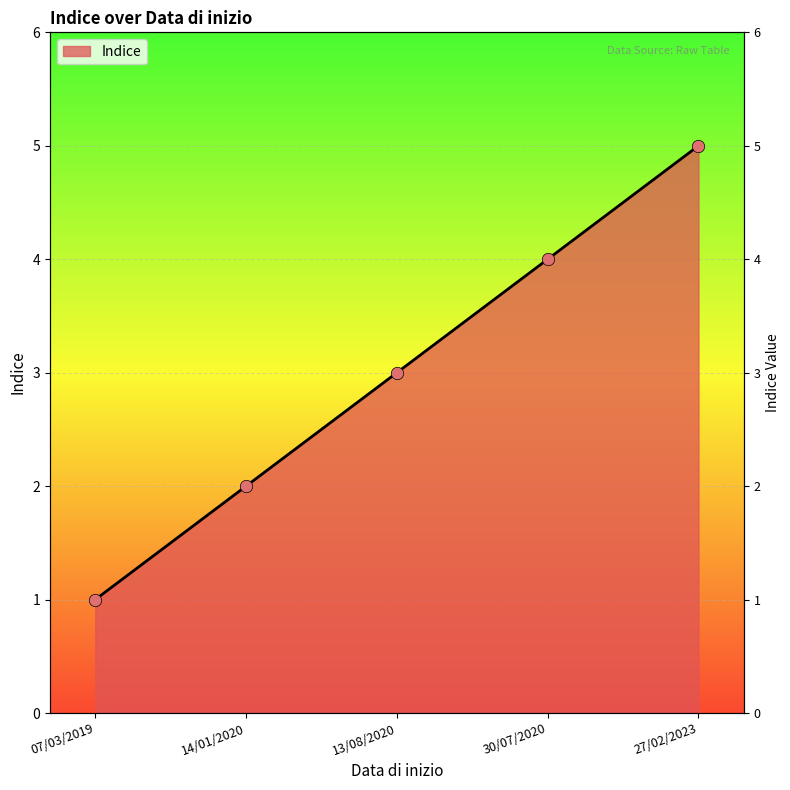

Which has a higher value, 07/03/2019 or 27/02/2023?

27/02/2023